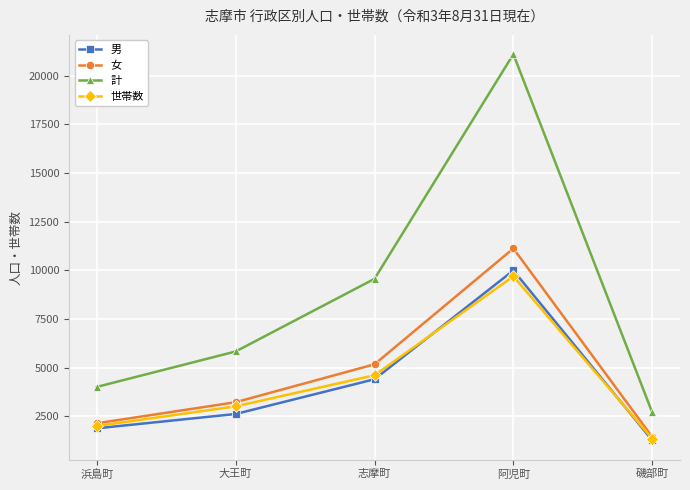

Does the chart have visible grid lines?

Yes